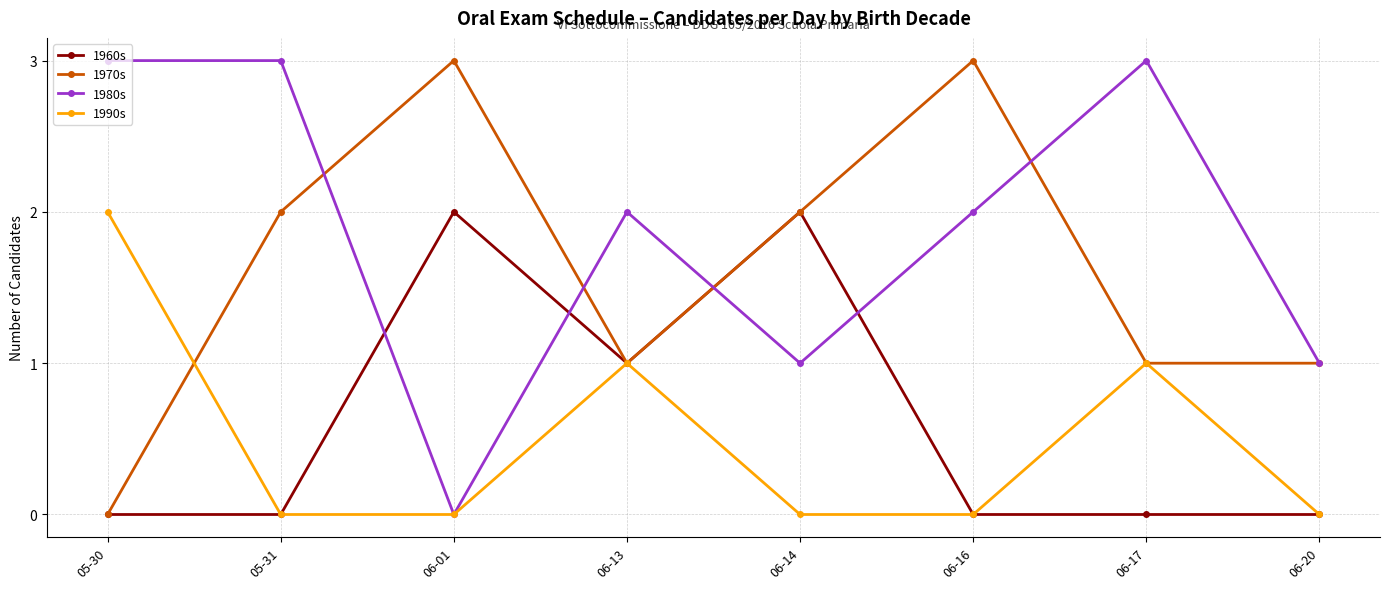

Count the 1970s values in the range 1 to 3.

7